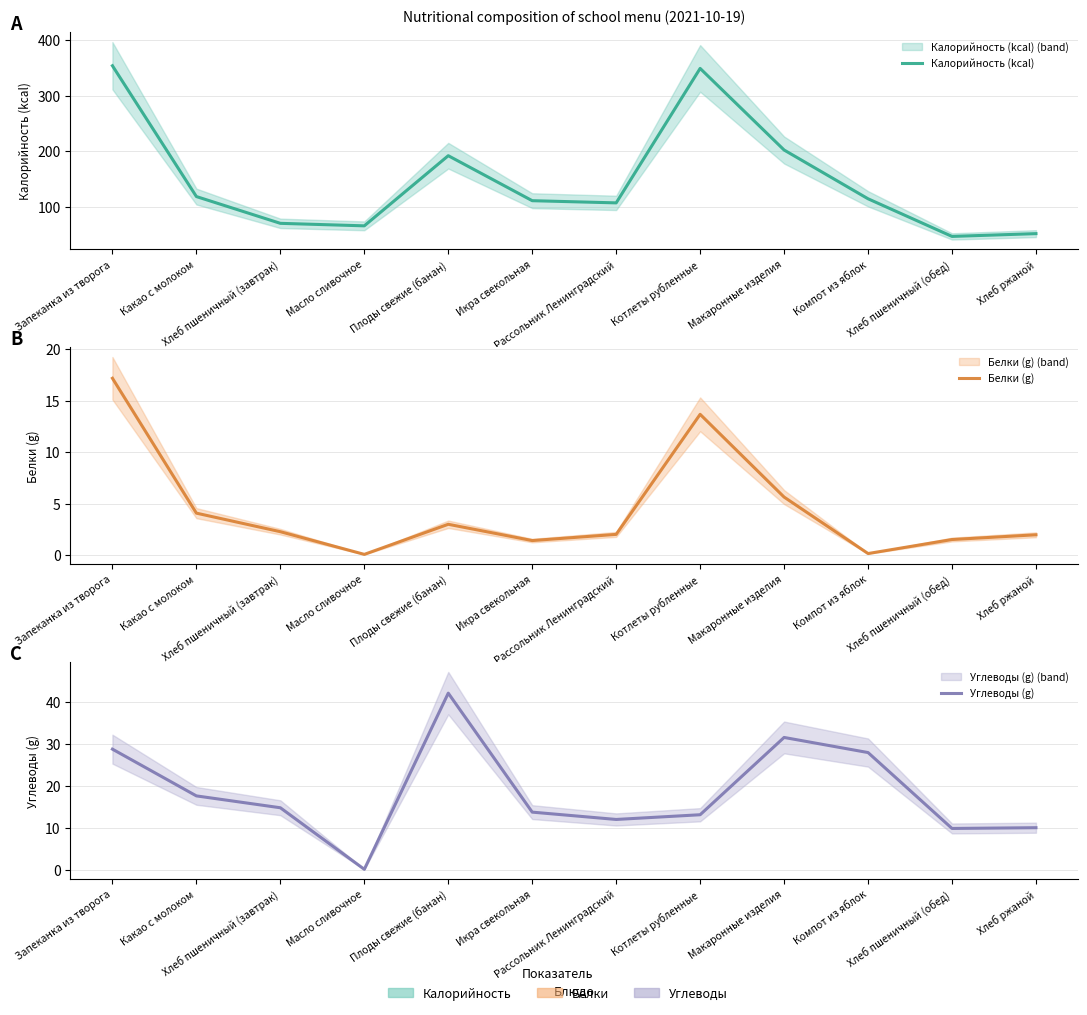

Rank the series by their maximum value, from lowest to highest.

Белки (g), Углеводы (g), Калорийность (kcal)